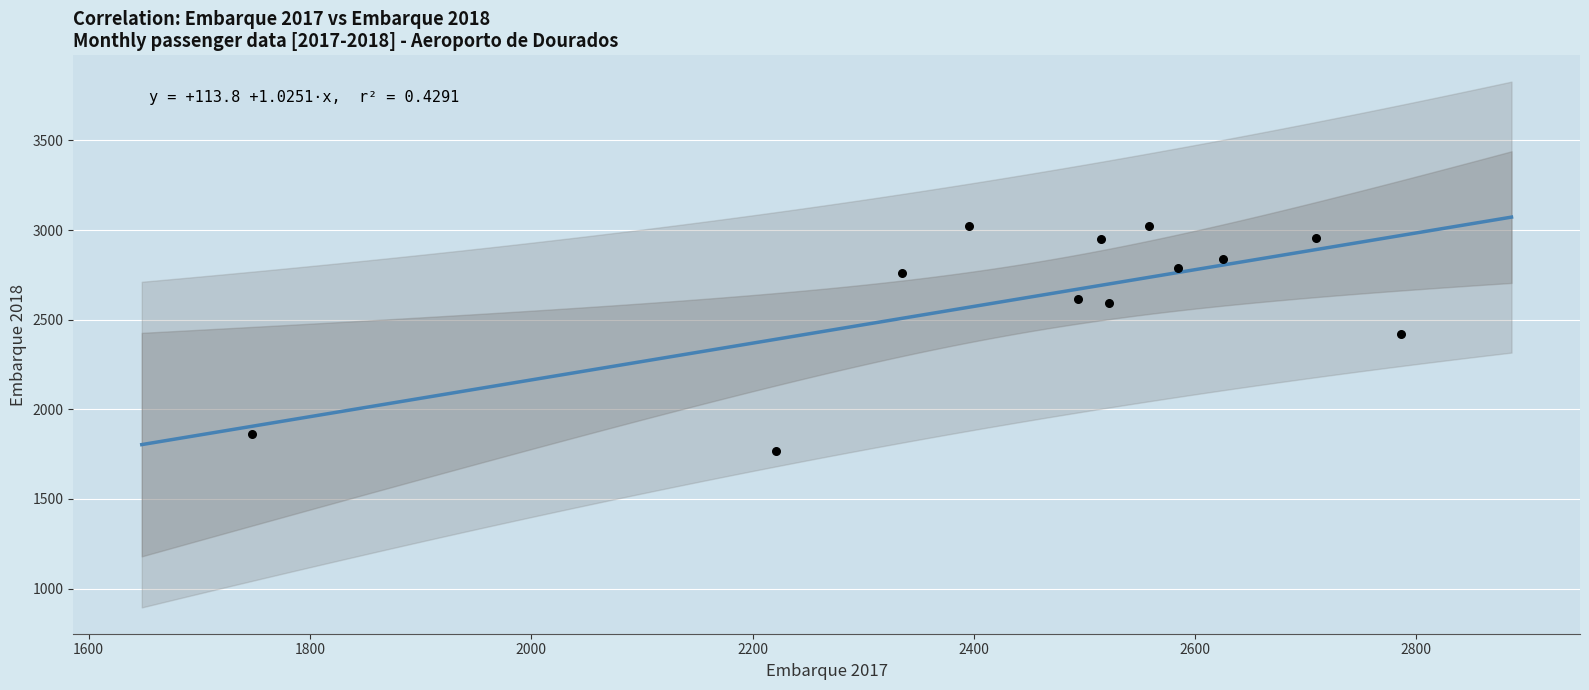

What is the range of X values (max minus min)?

1038